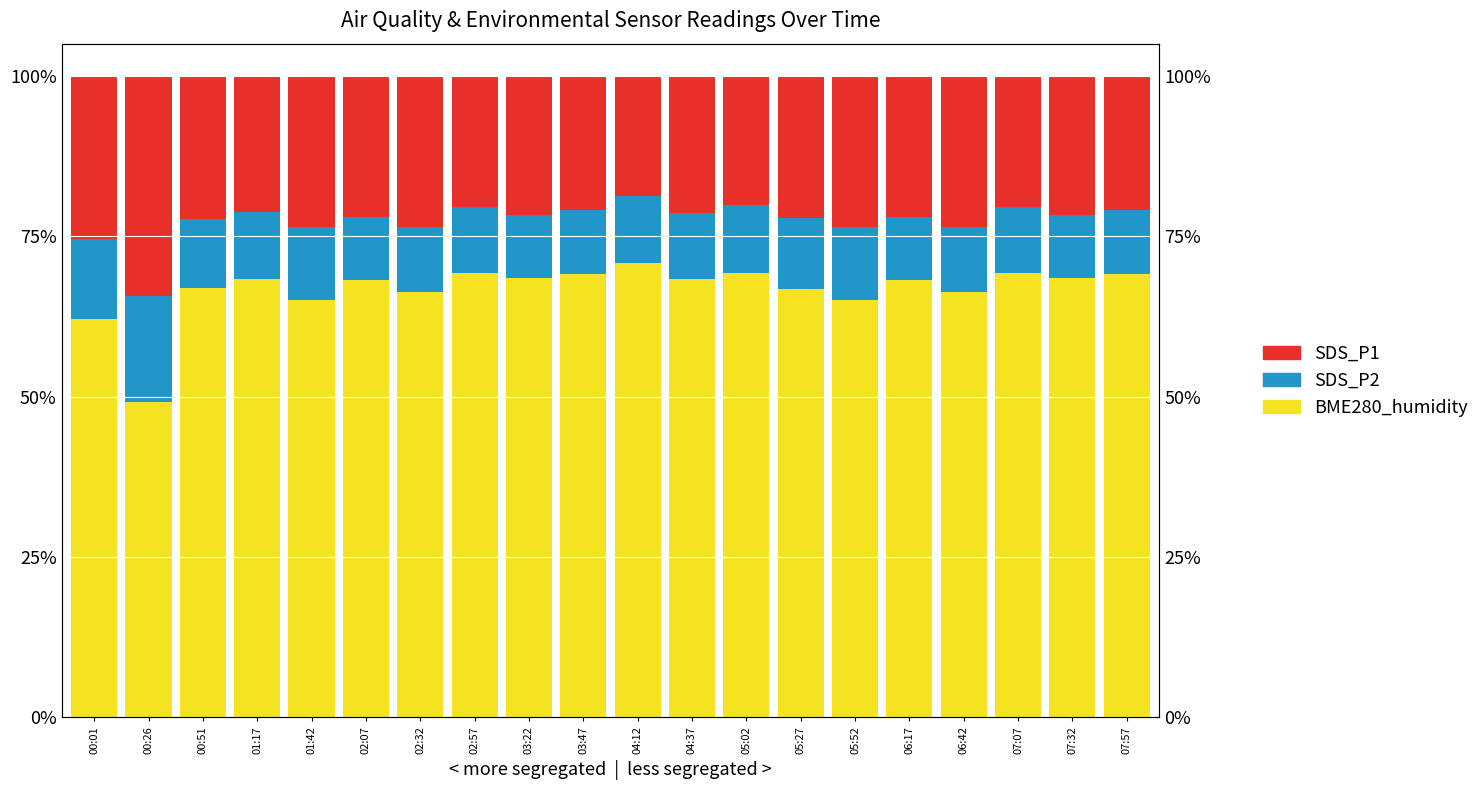

At which label does SDS_P1 reach its peak?

00:26